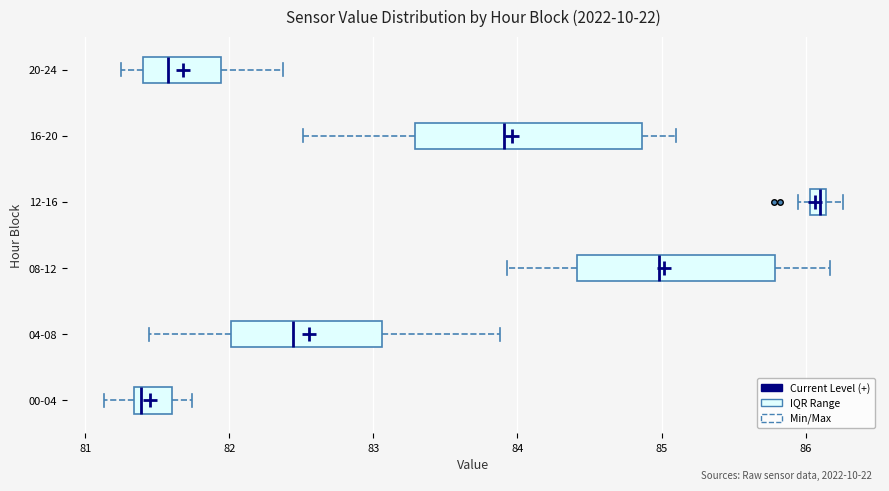

Which box has the furthest to the left median line?

00-04